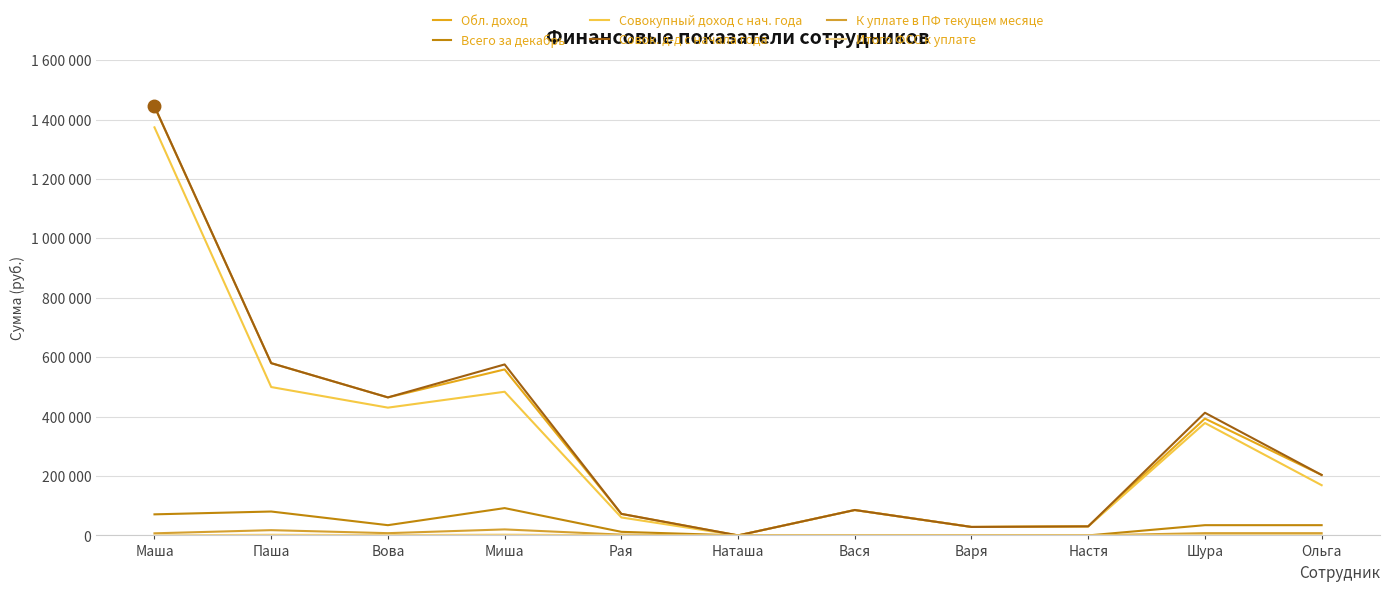

Does the chart have visible grid lines?

Yes